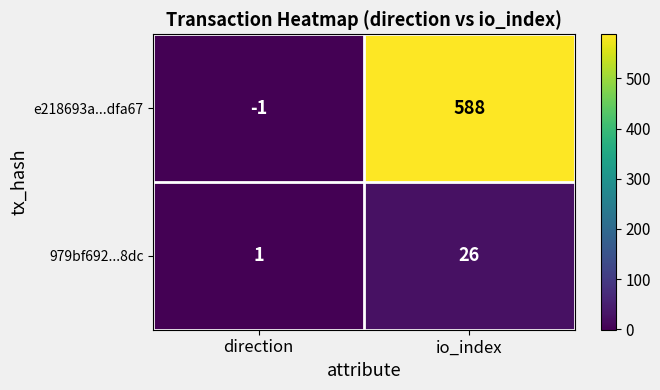

List the series in order of their overall mean, highest first.

e218693a...dfa67, 979bf692...8dc